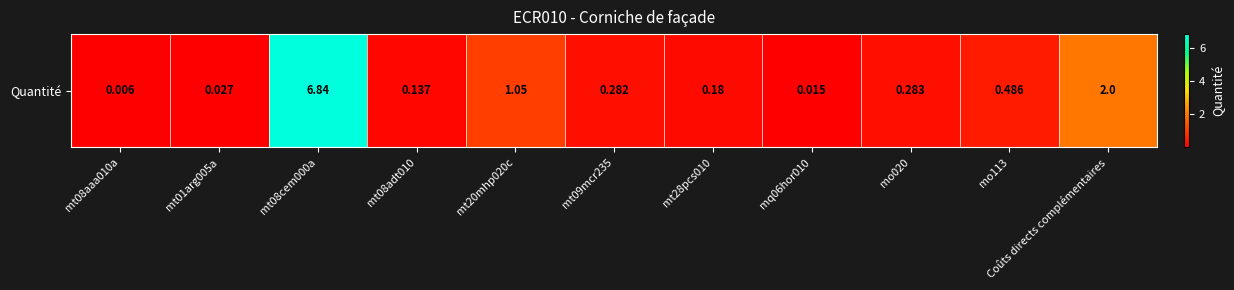

Reading left to right, what are all the values shown in this chart?

0.0	0.0	6.8	0.1	1.1	0.3	0.2	0.0	0.3	0.5	2.0